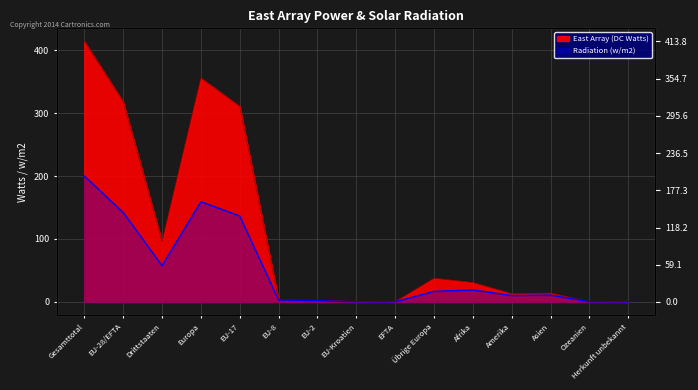

What is the maximum value for East Array (DC Watts)?

413.8